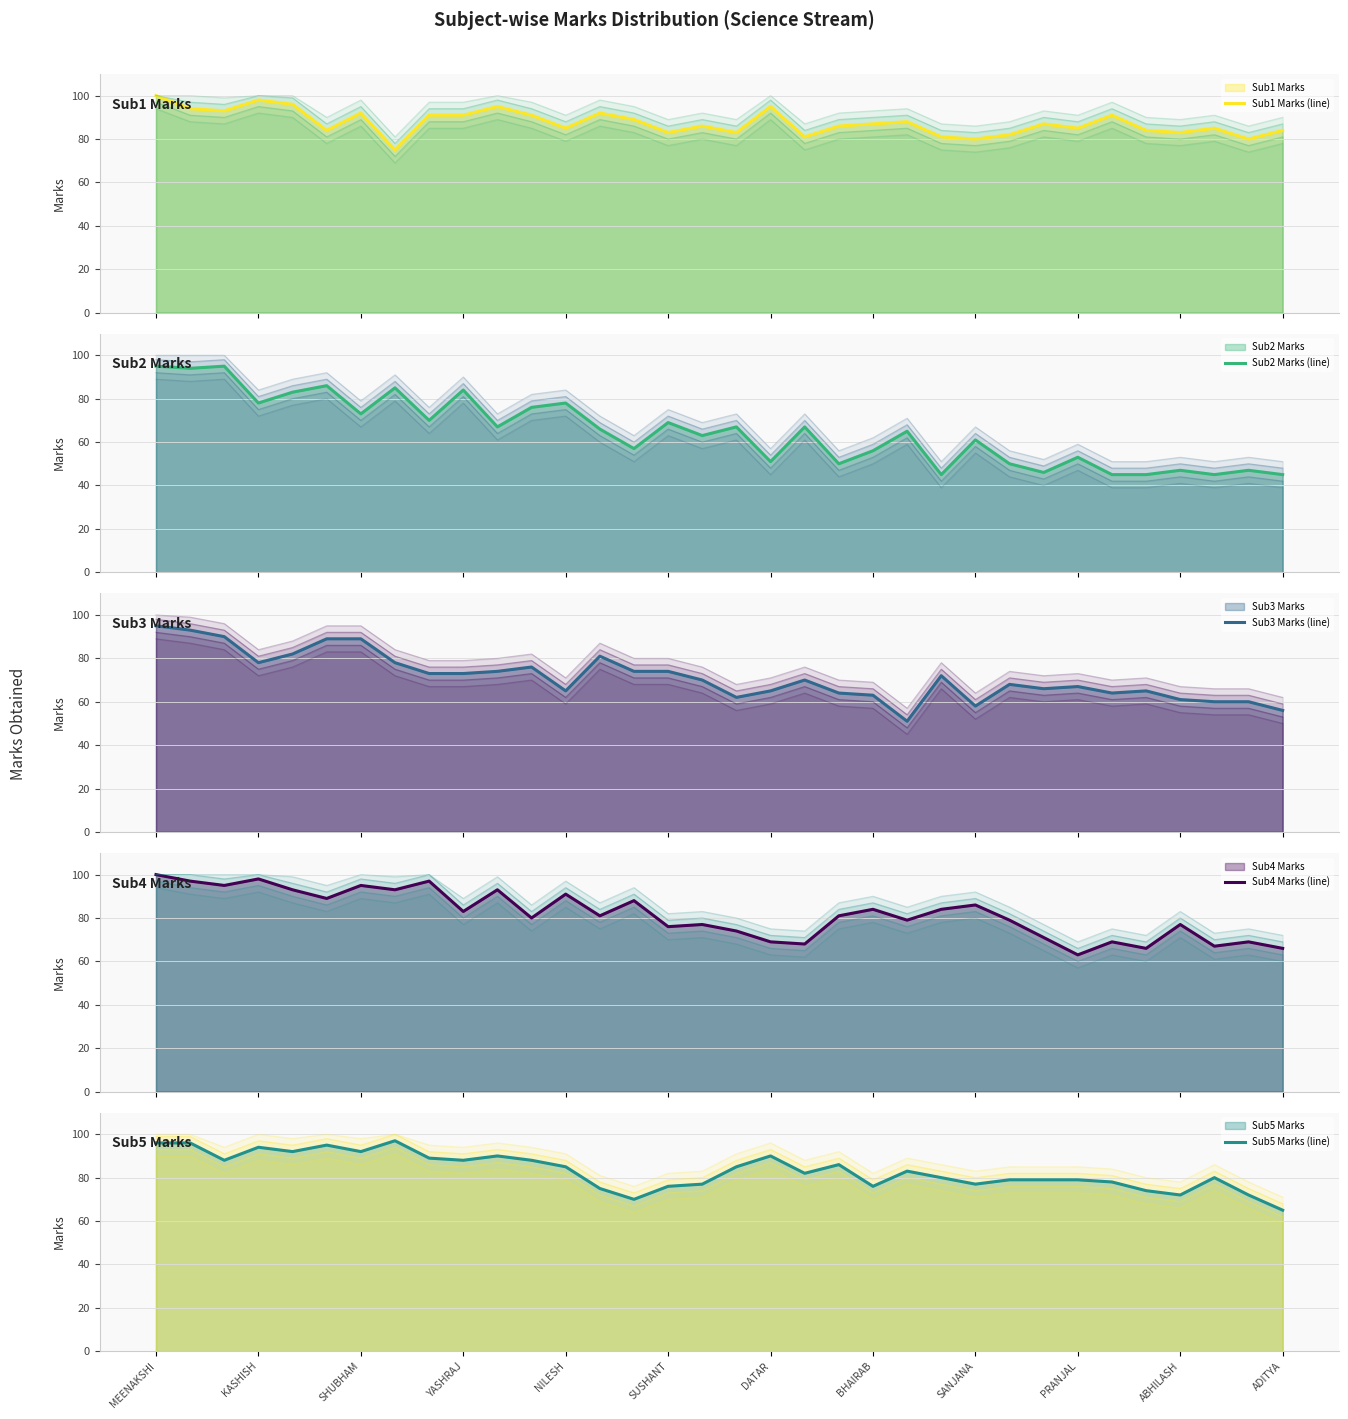

What is the sum of all Sub1 Marks (line) values?

2977